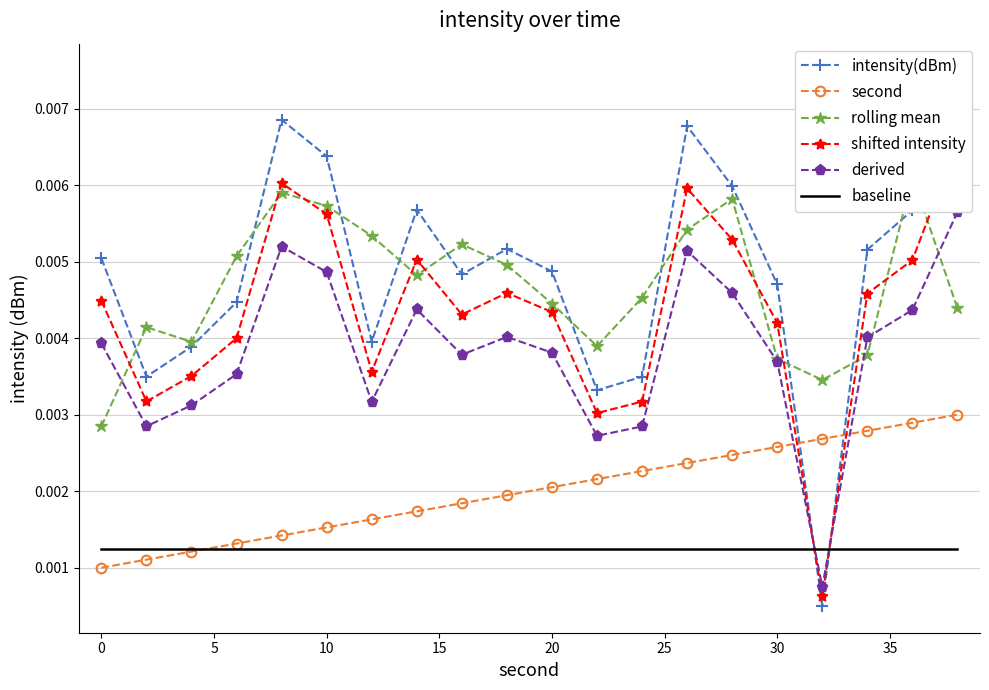

True or false: second has a value of 0.0 at 5.

False